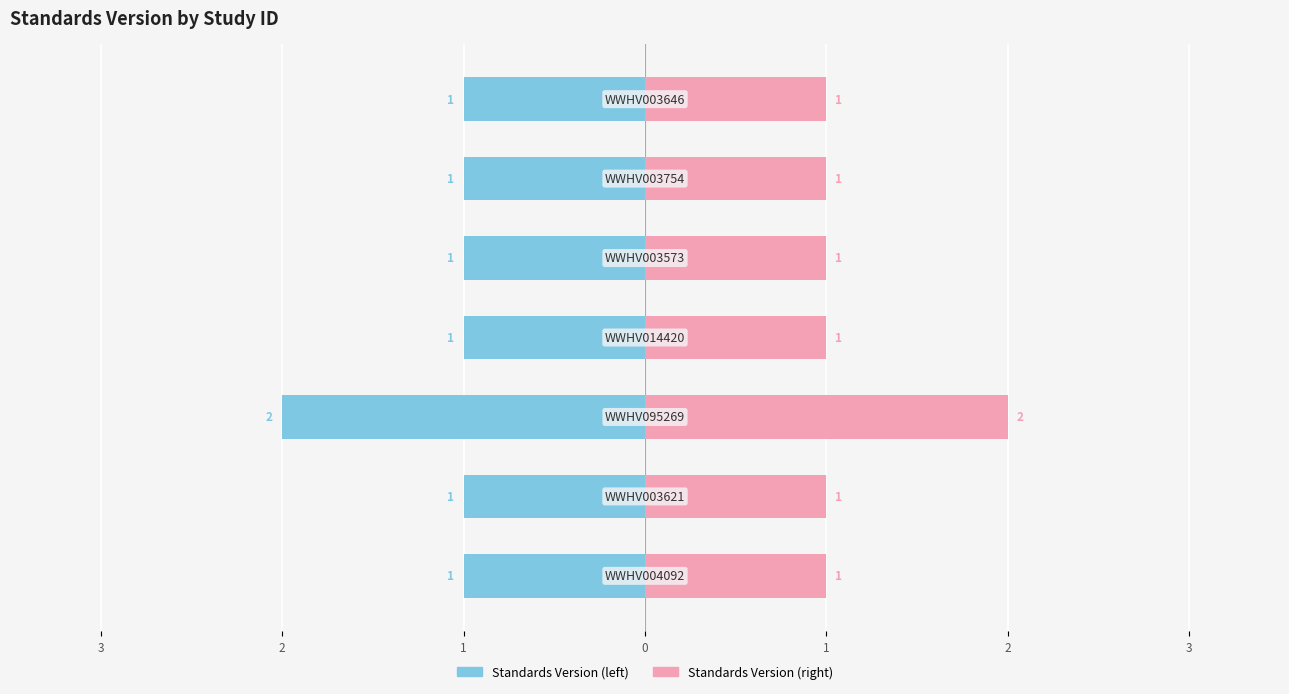

Reading left to right, transcribe all the data shown in this chart.

Standards Version (left): 3=-1	2=-1	1=-2	0=-1	1=-1	2=-1	3=-1
Standards Version (right): 3=1	2=1	1=2	0=1	1=1	2=1	3=1